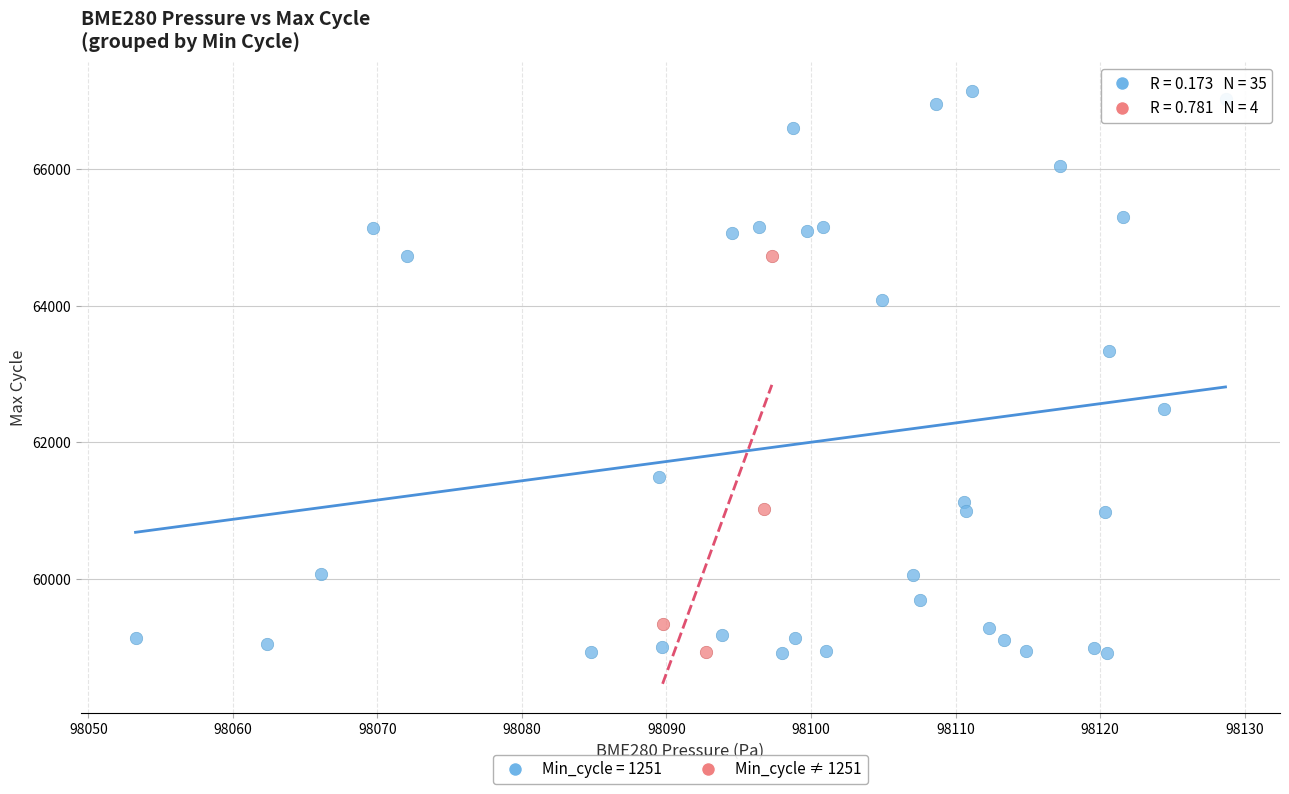

Which series has the largest Y range (max minus min)?

Min_cycle = 1251